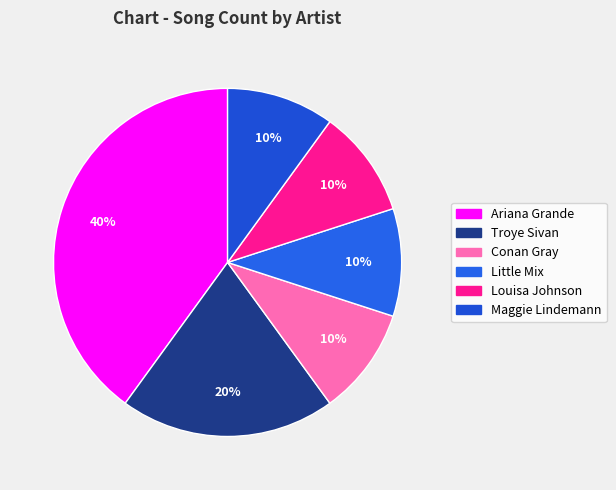

To the nearest percent, what portion does Conan Gray represent?

10%